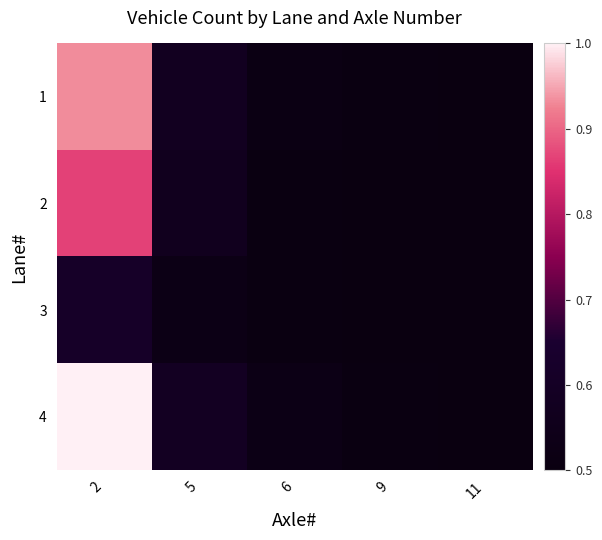

Rank the series by their average value, from highest to lowest.

4, 1, 2, 3